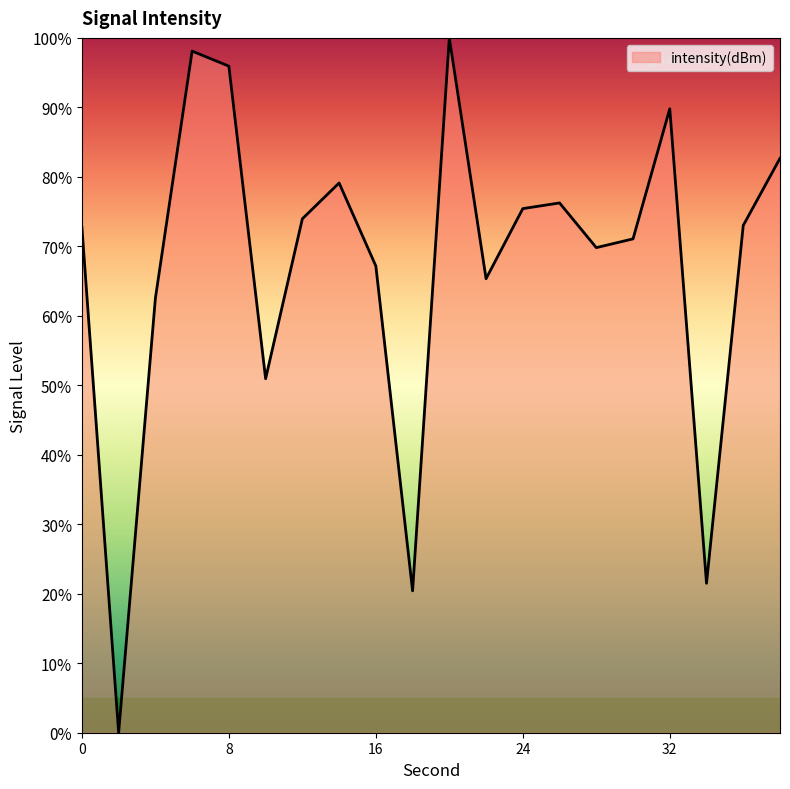

How many values are above zero?

19